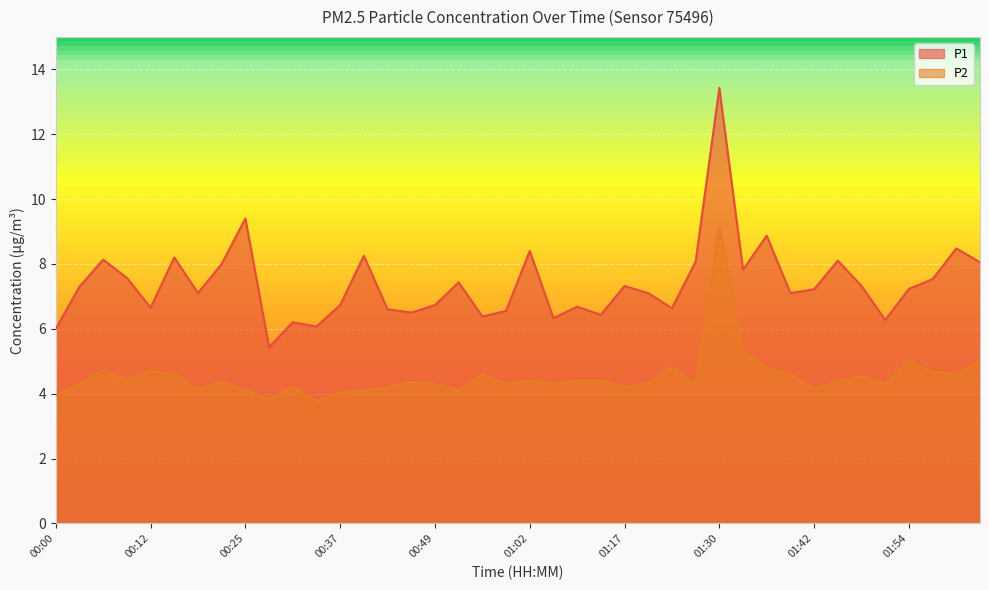

Rank the series by their average value, from highest to lowest.

P1, P2